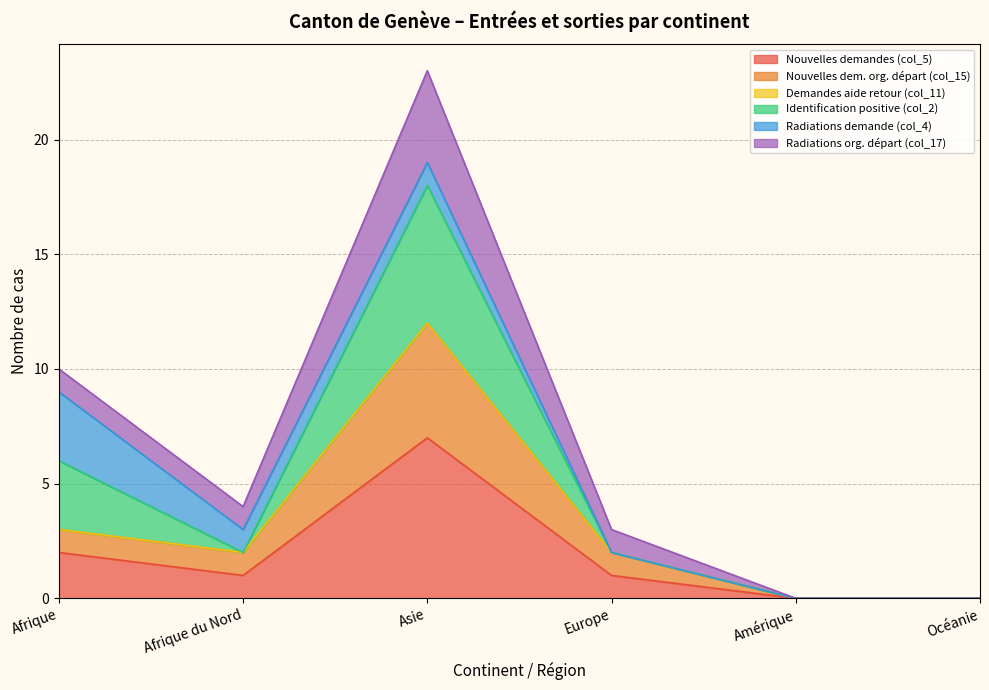

True or false: Nouvelles demandes (col_5) and Radiations org. départ (col_17) cross at least once.

False